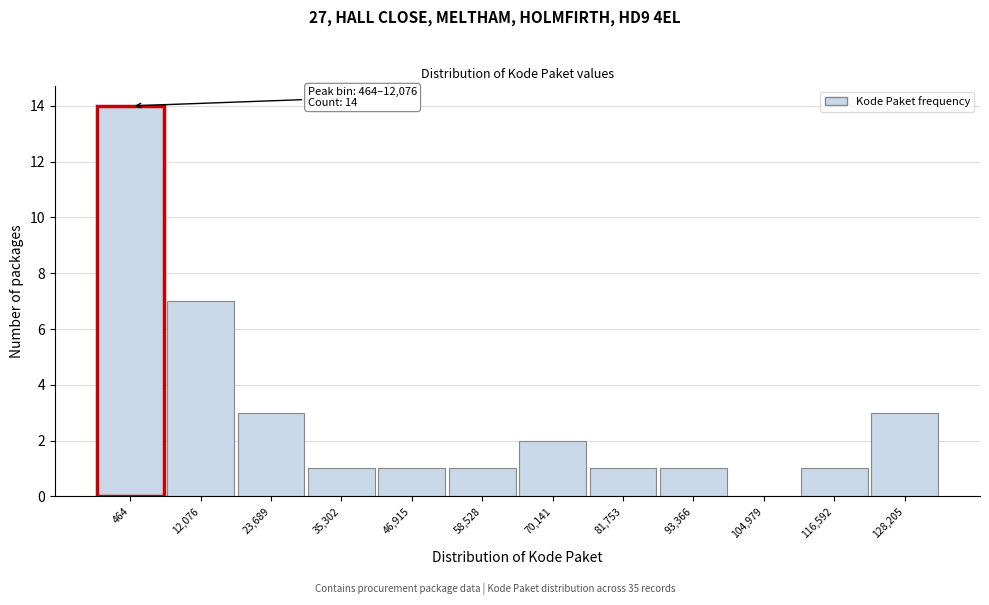

Reading right to left, what are all the values shown in this chart?

128,205=3	116,592=1	104,979=0	93,366=1	81,753=1	70,141=2	58,528=1	46,915=1	35,302=1	23,689=3	12,076=7	464=14